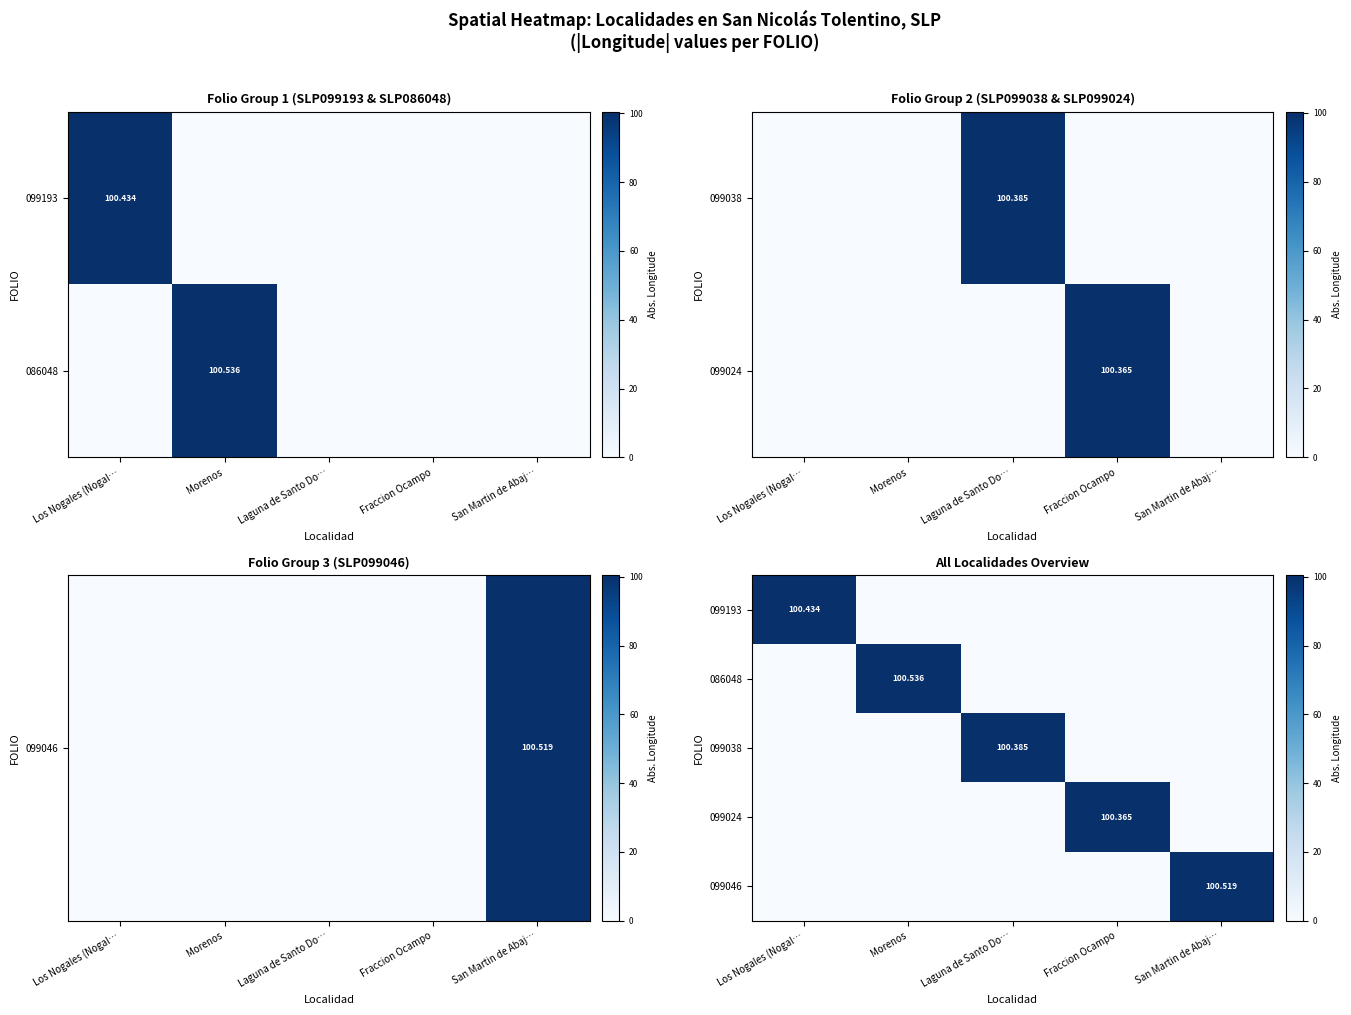

What is the sum of all 086048 values?

100.5